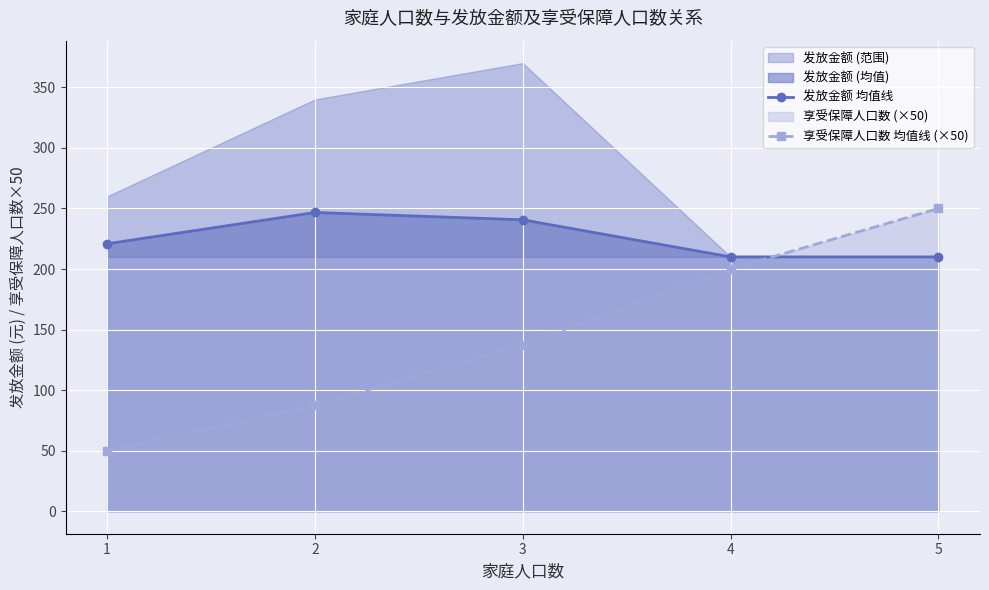

True or false: 发放金额 均值线 has more than 0 points higher than both neighbors.

True